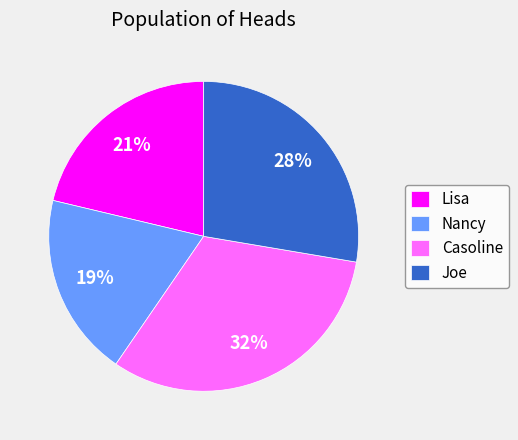

Combined, do Casoline and Joe account for over 50%?

Yes